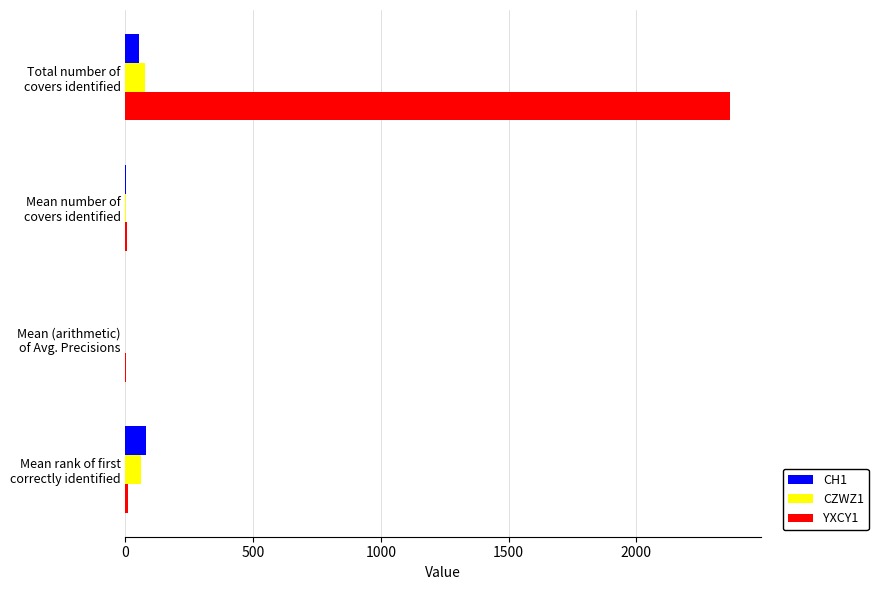

What is the sum of all CH1 values?

132.1